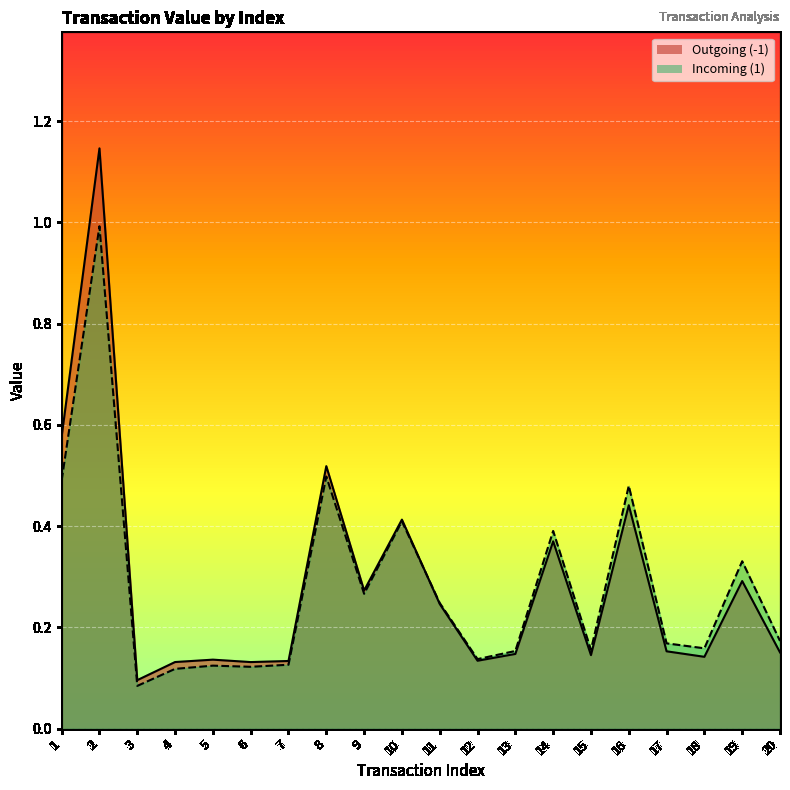

List the series in order of their overall mean, highest first.

Outgoing (-1), Incoming (1)